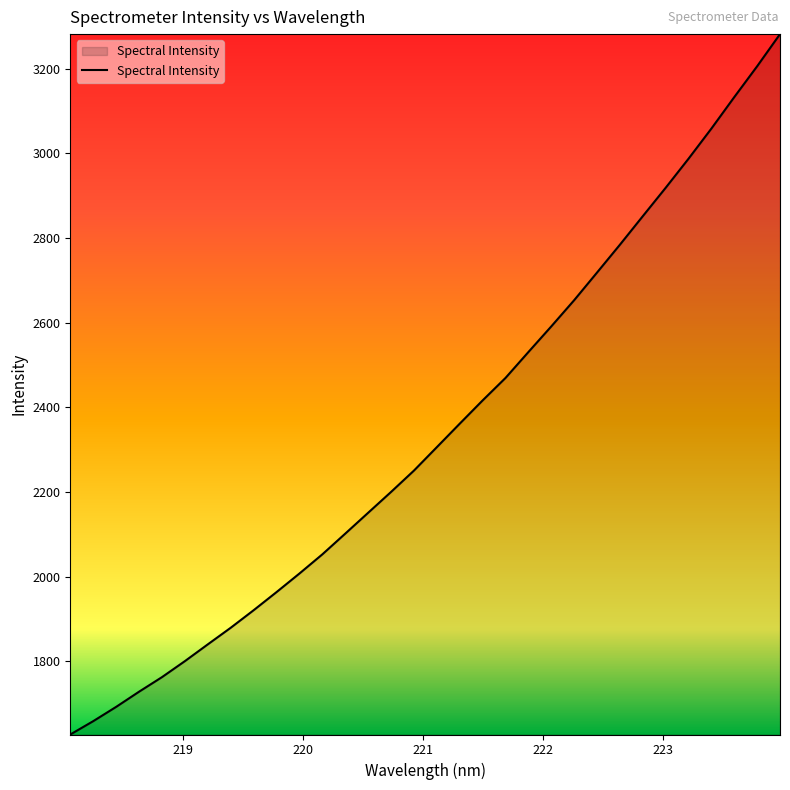

What is the smallest value displayed?

1627.0